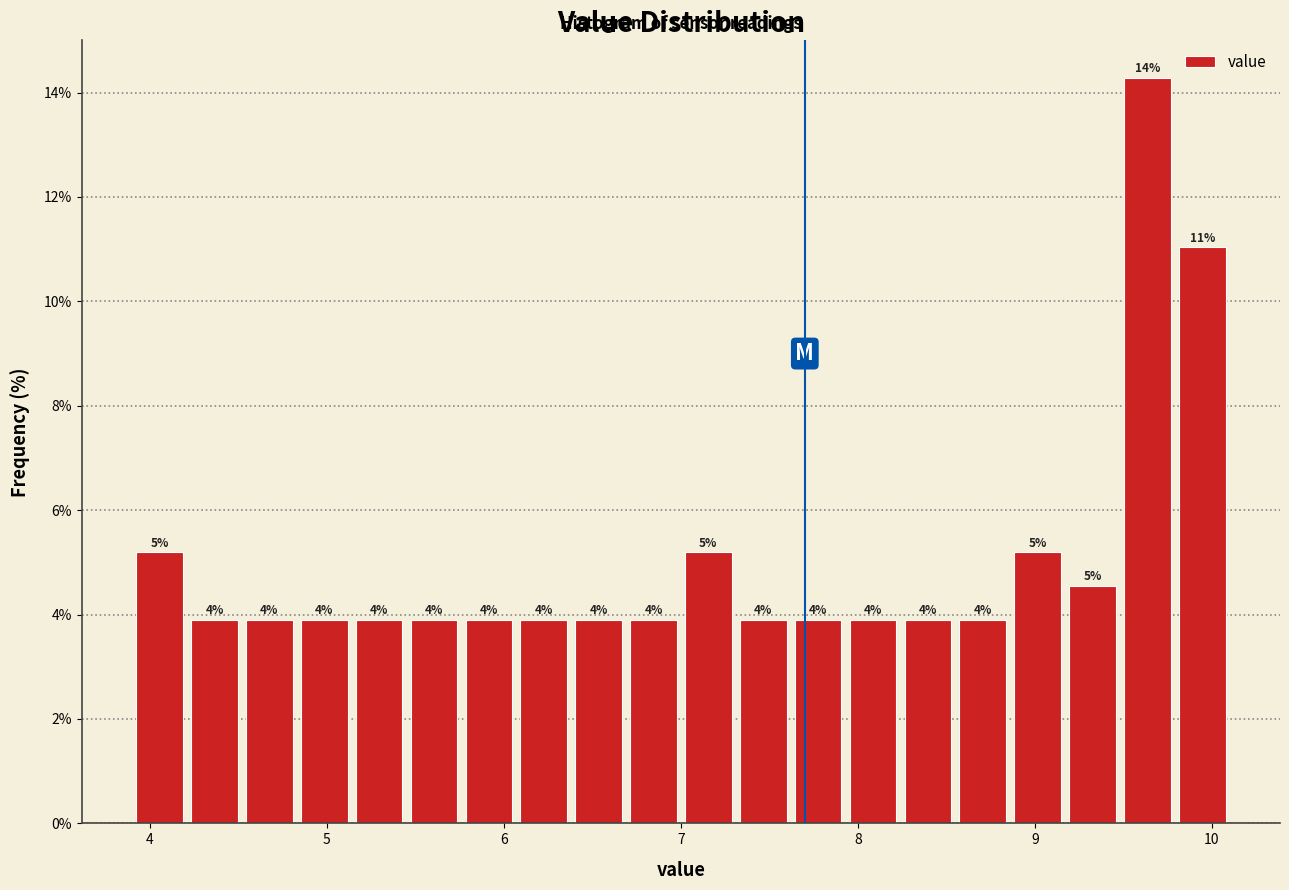

Read against the x-axis, roughly where is the centre of the tallest bar?

9.6